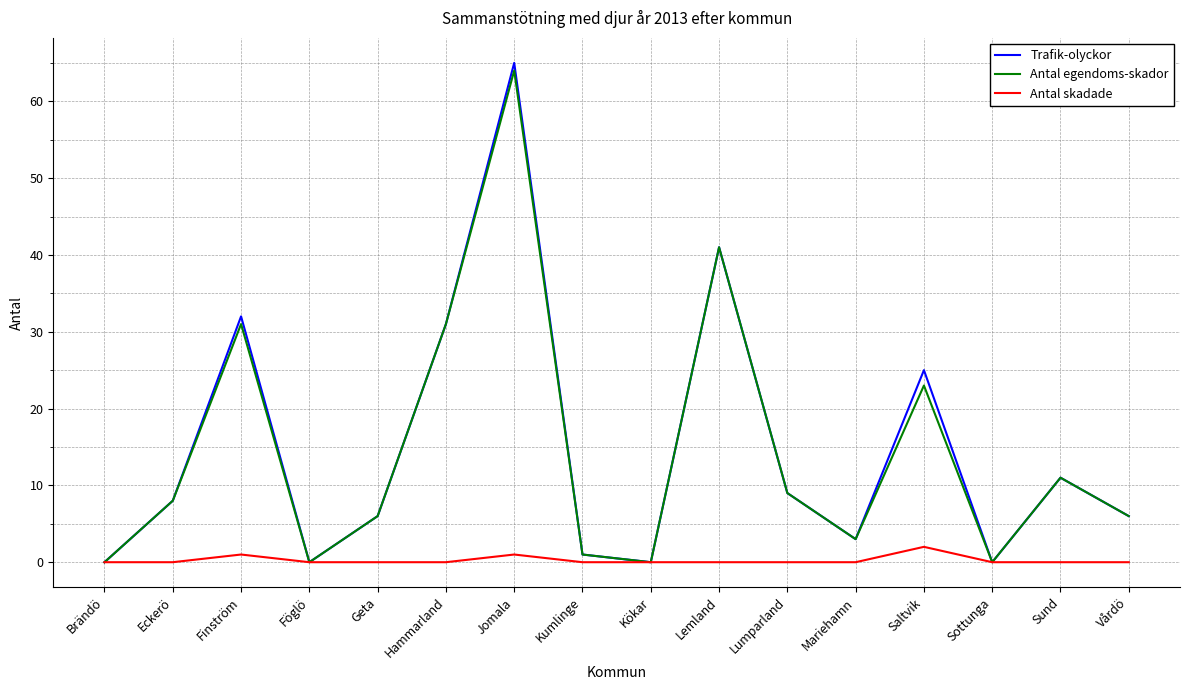

What is the spread (max minus min) of values at Hammarland?

31